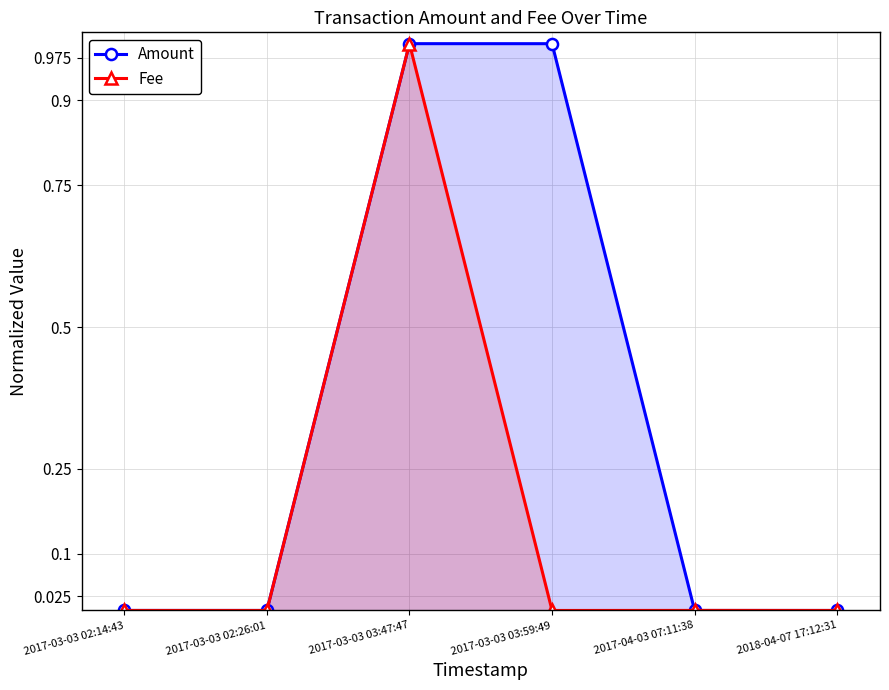

The Fee series shows 0.0 at 2018-04-07 17:12:31. True or false?

True